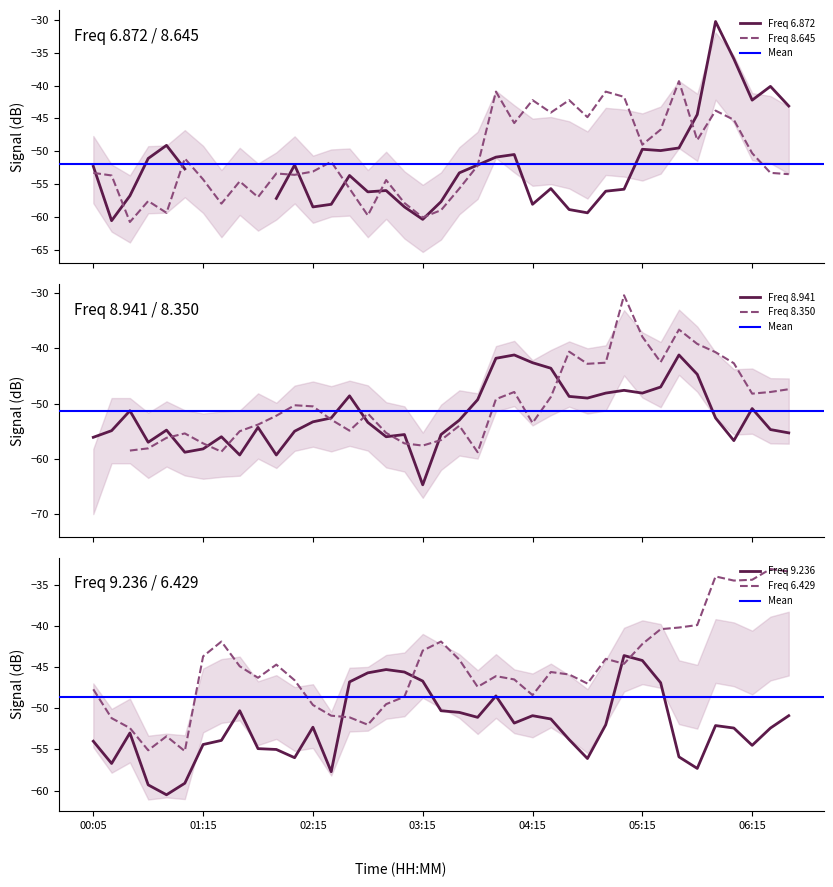

Is the value of Freq 9.236 at 04:15 greater than the value of Freq 6.429 at 04:15?

No